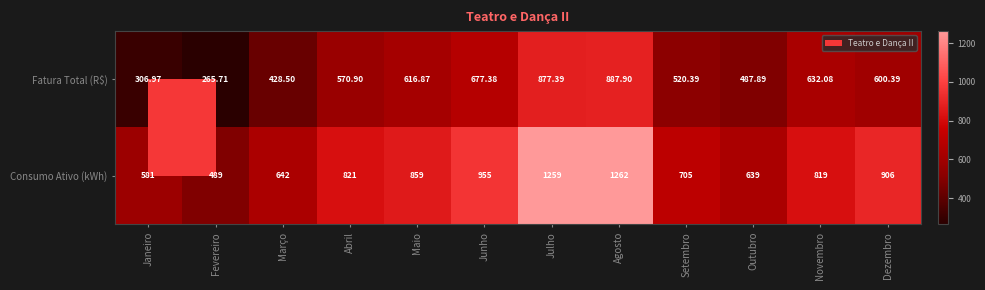

Which category has the lowest value across all series?

Fevereiro